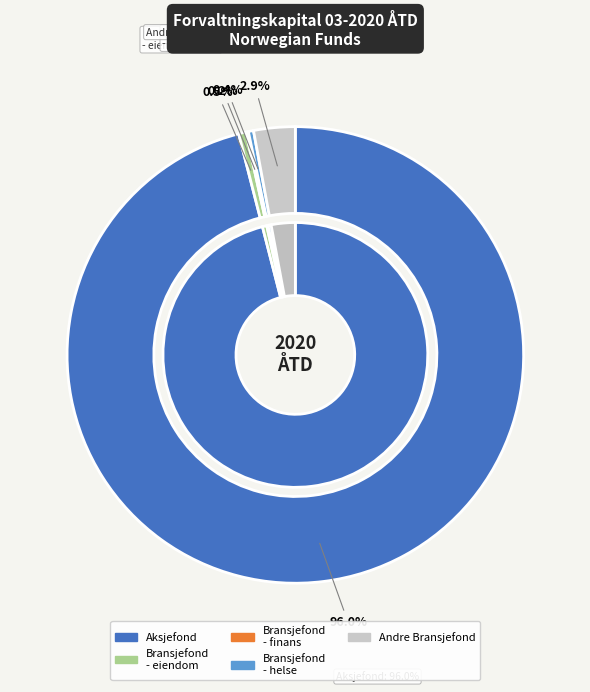

How many slices are in this pie chart?

6